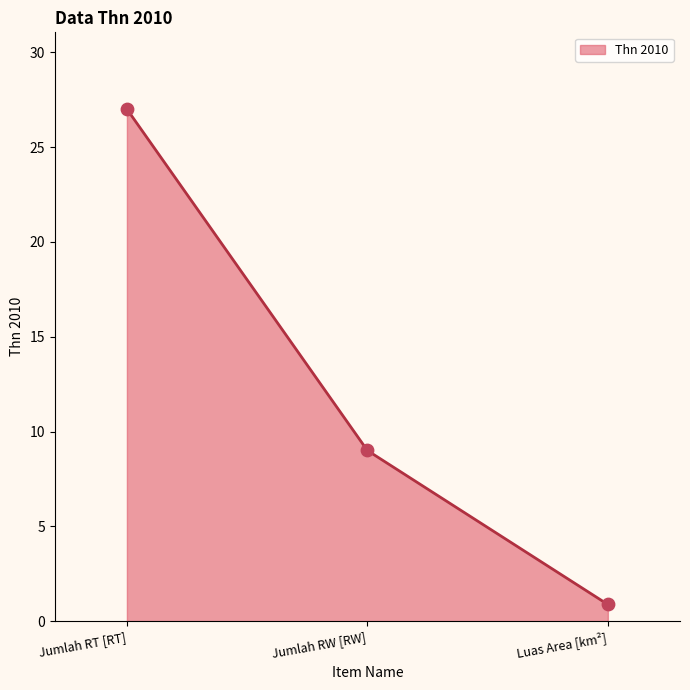

What is the change in value from Jumlah RW [RW] to Luas Area [km²]?

-8.1